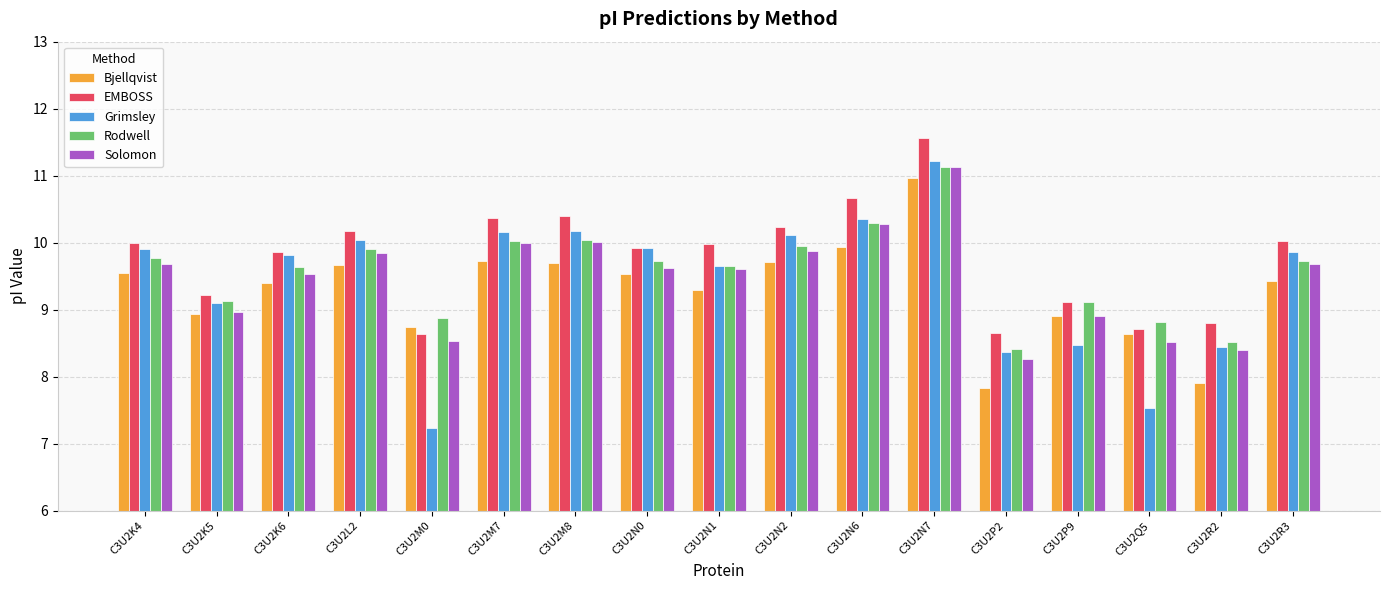

At which label is Solomon closest to 9?

C3U2K5